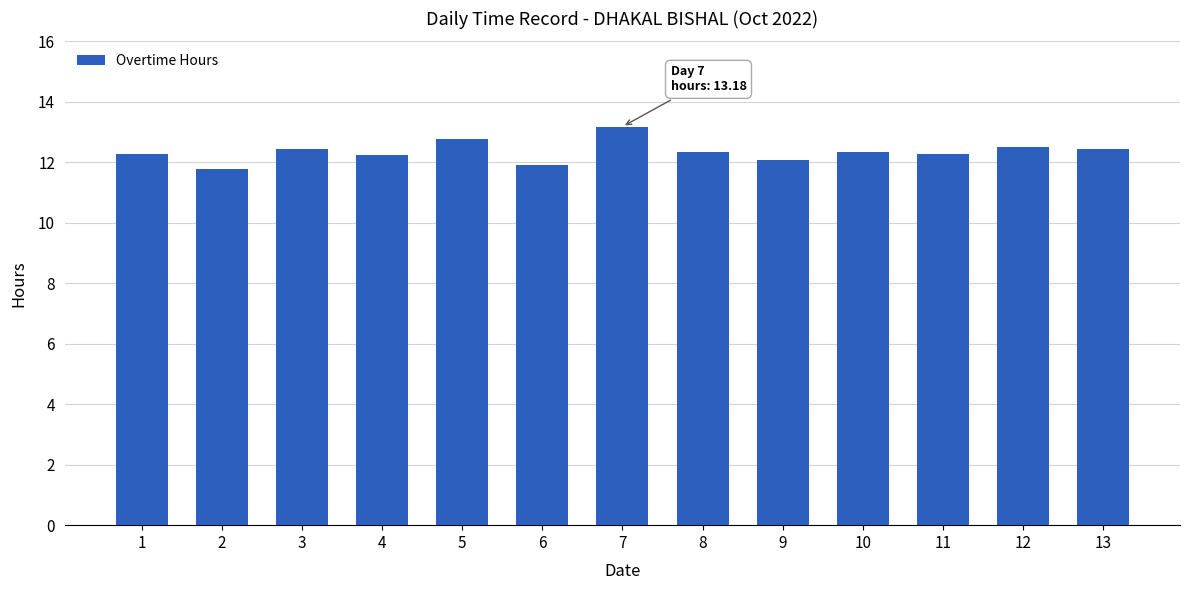

Count the number of categories in the chart.

13